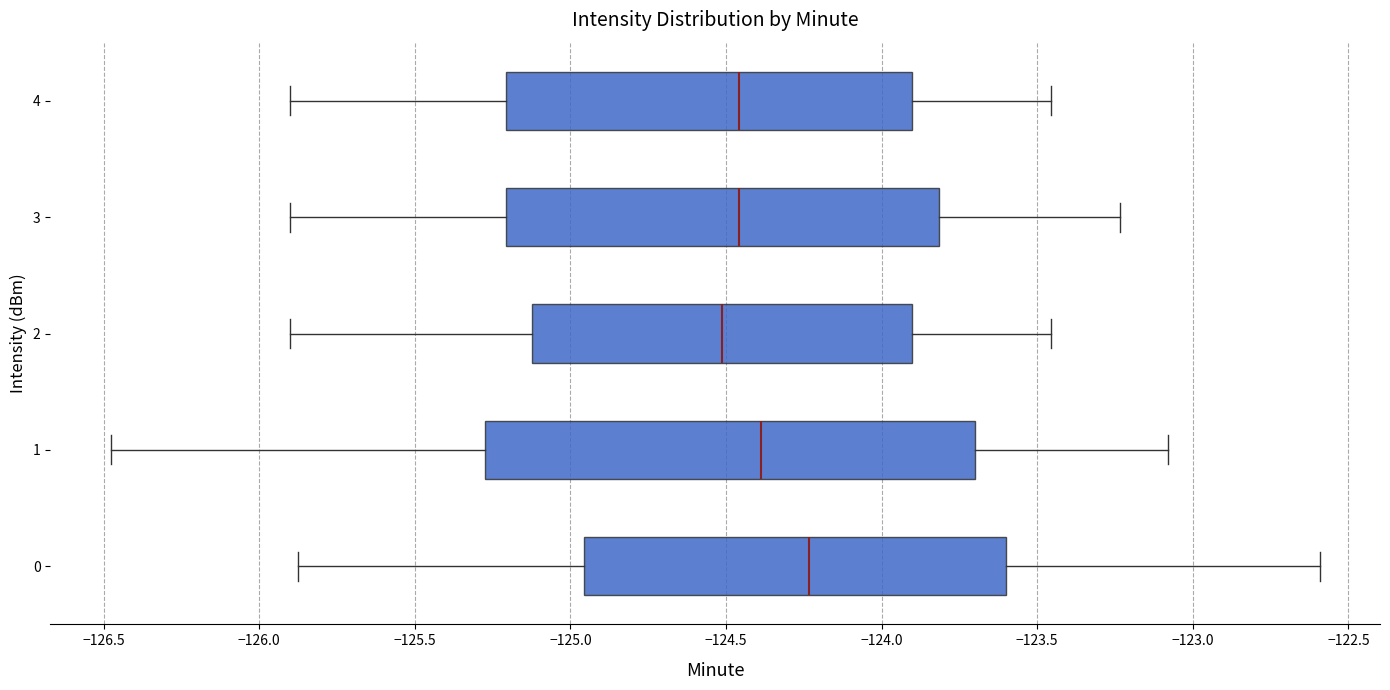

Comparing the boxes themselves (not the whiskers), which one is the widest?

1